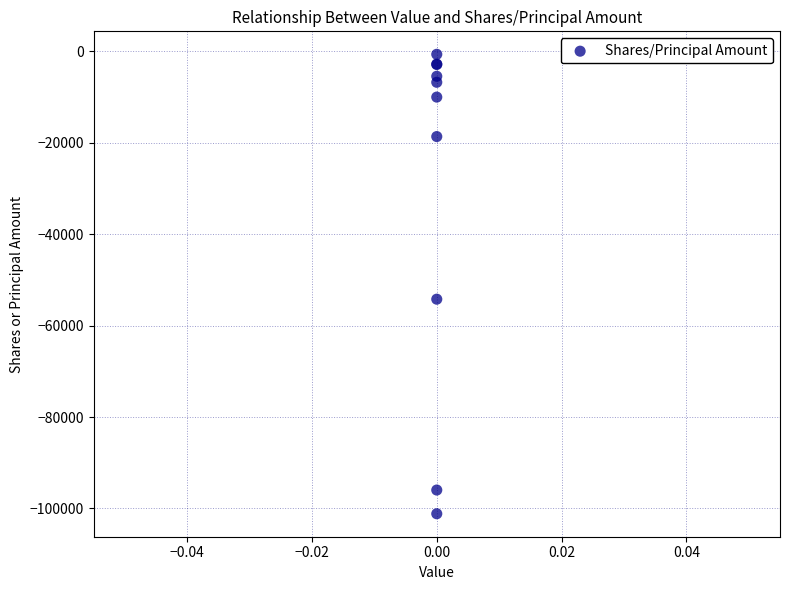

What Y value in the scatter plot is closest to -50897?

-54214